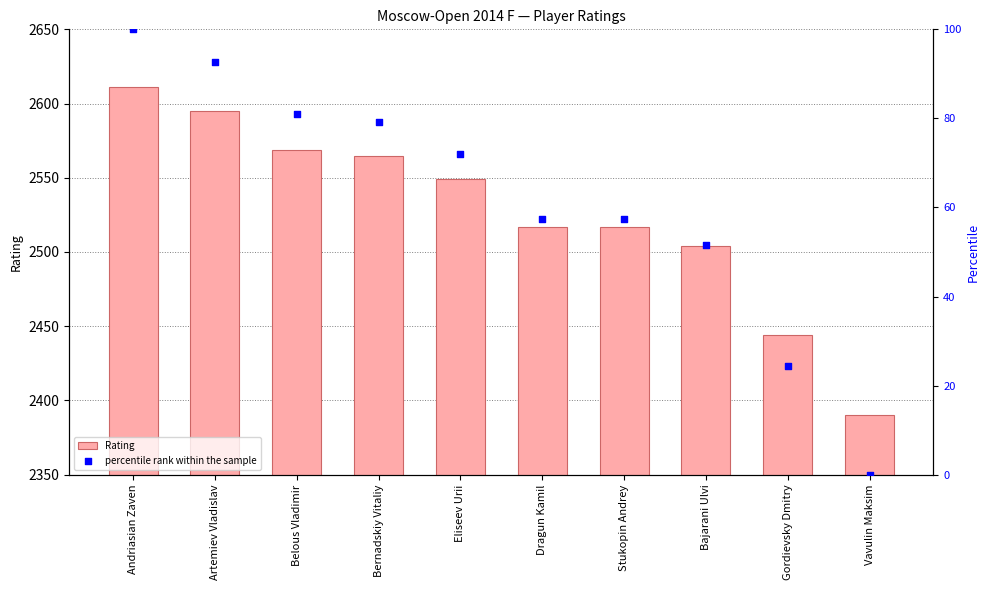

Which series has the widest spread of Y values?

Rating